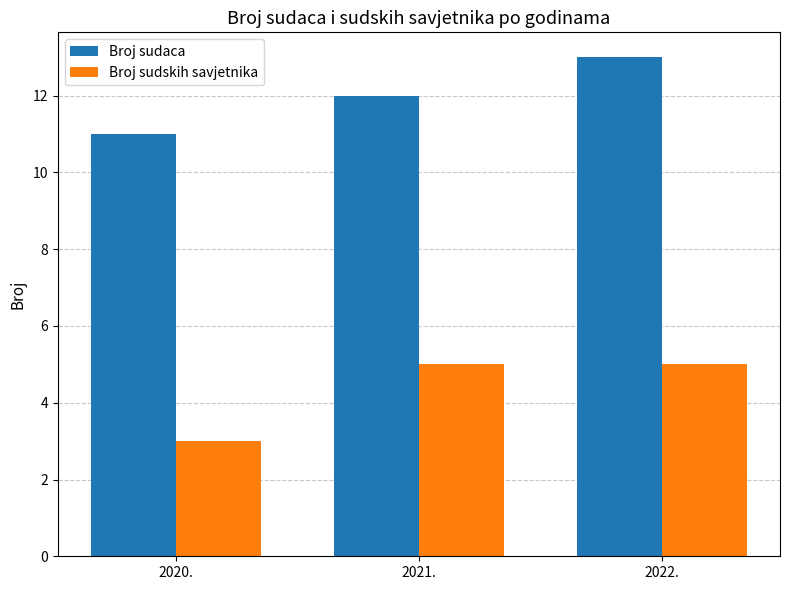

The Broj sudaca series shows 13 at 2022.. True or false?

True